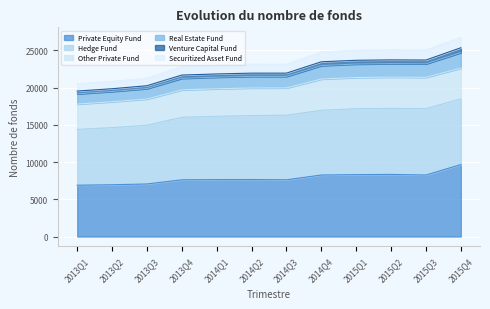

True or false: Real Estate Fund has more than 2 points higher than both neighbors.

False